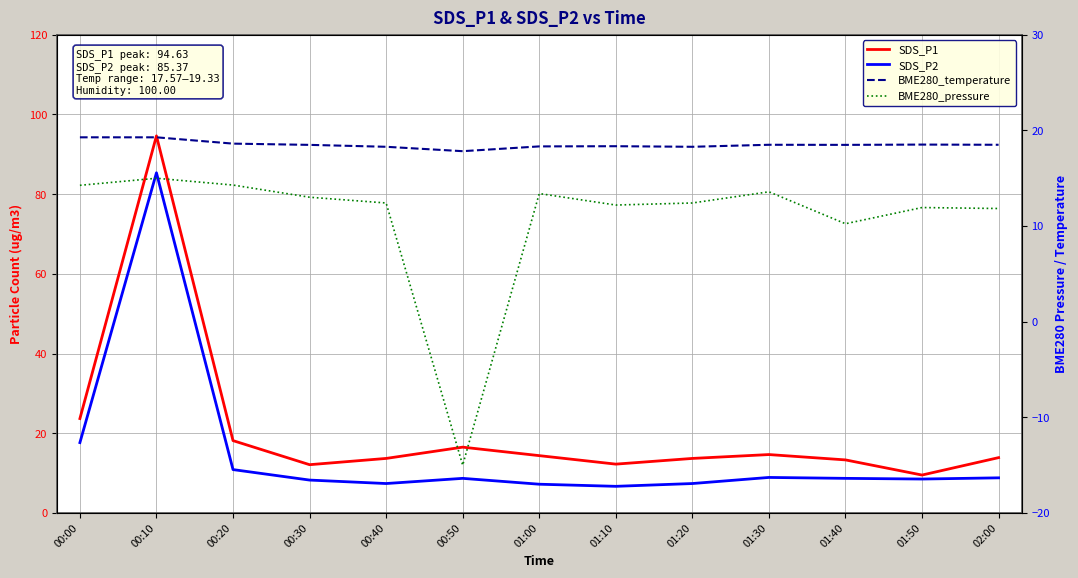

True or false: SDS_P2 has a value of 17.7 at 00:00.

True